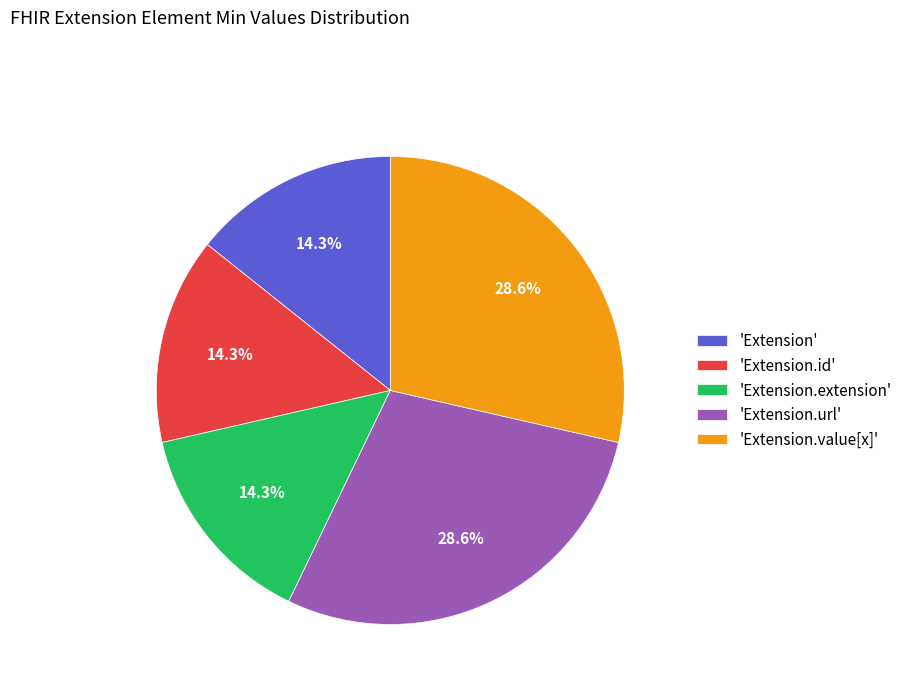

How many segments does this pie chart have?

5